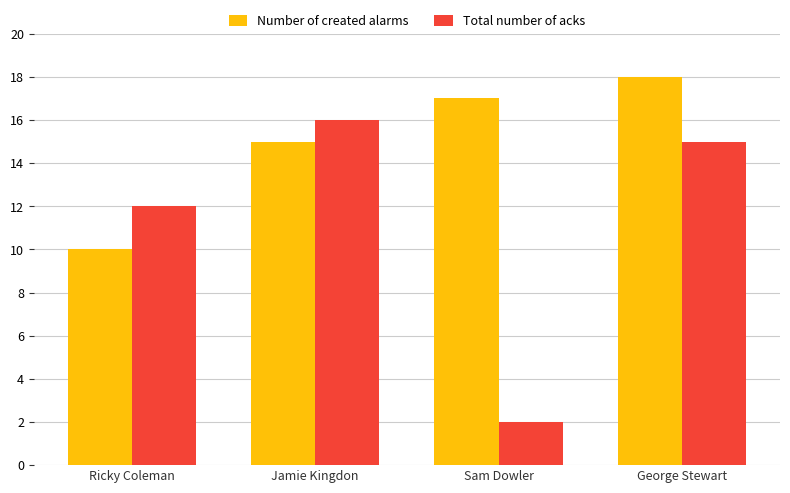

What is the label of the 1st bar from the right?

George Stewart